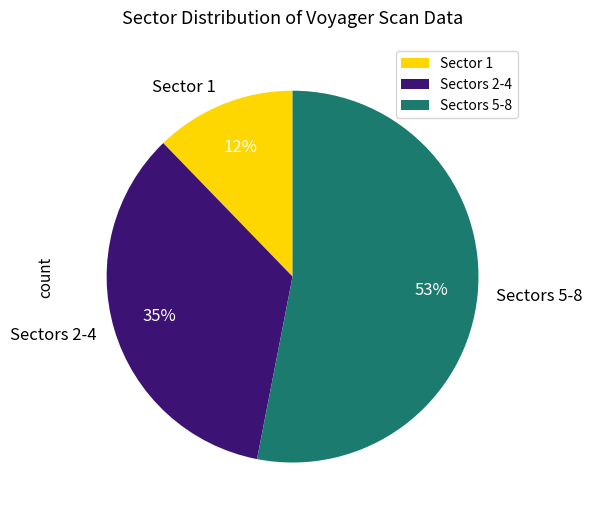

Rank the categories by value from lowest to highest.

Sector 1, Sectors 2-4, Sectors 5-8